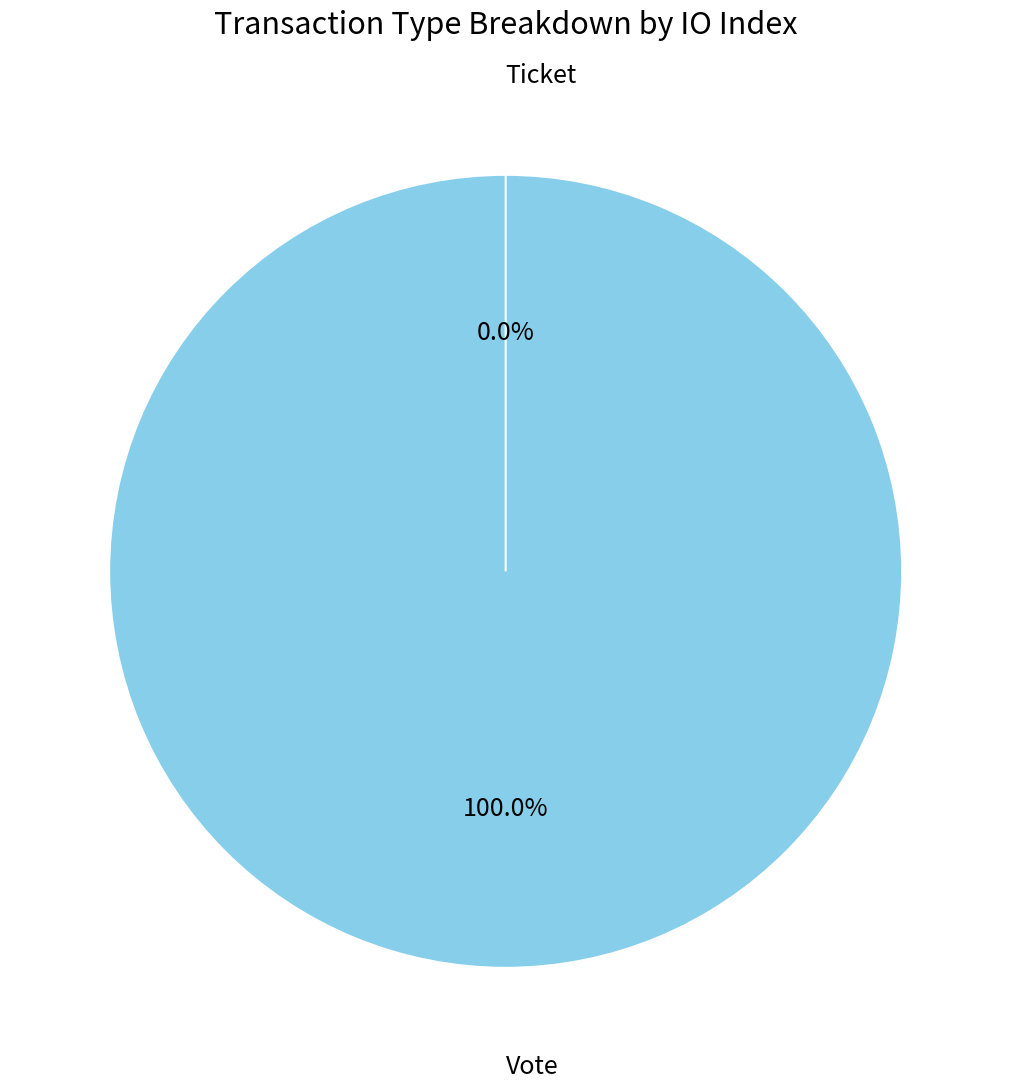

Which has a higher value, Vote or Ticket?

Vote